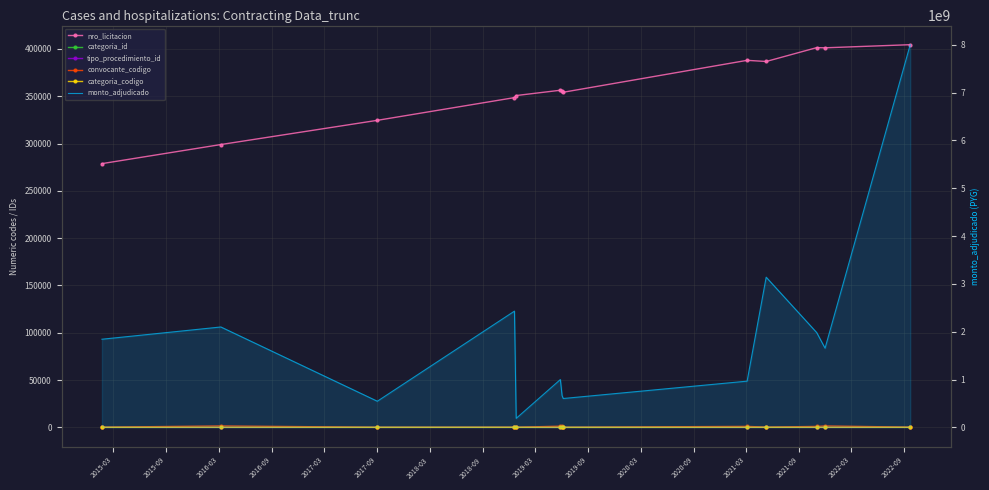

How many lines are shown in the chart?

6